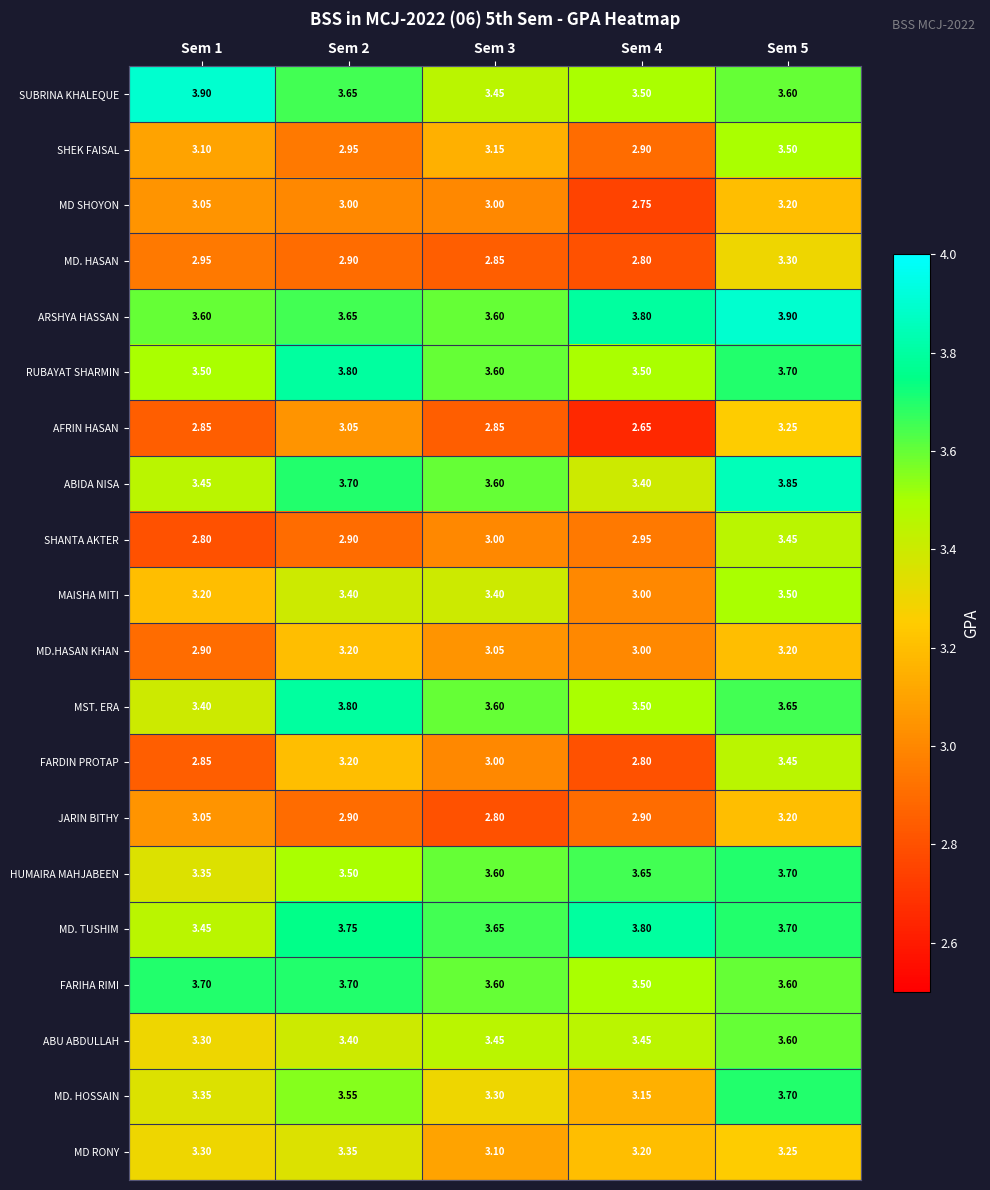

Is the value of HUMAIRA MAHJABEEN at Sem 5 greater than the value of SUBRINA KHALEQUE at Sem 3?

Yes